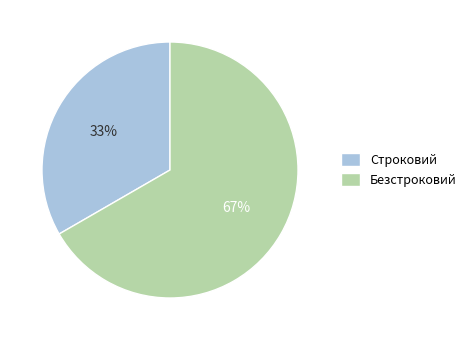

What is the ratio of the value at Безстроковий to the value at Строковий?

2.0